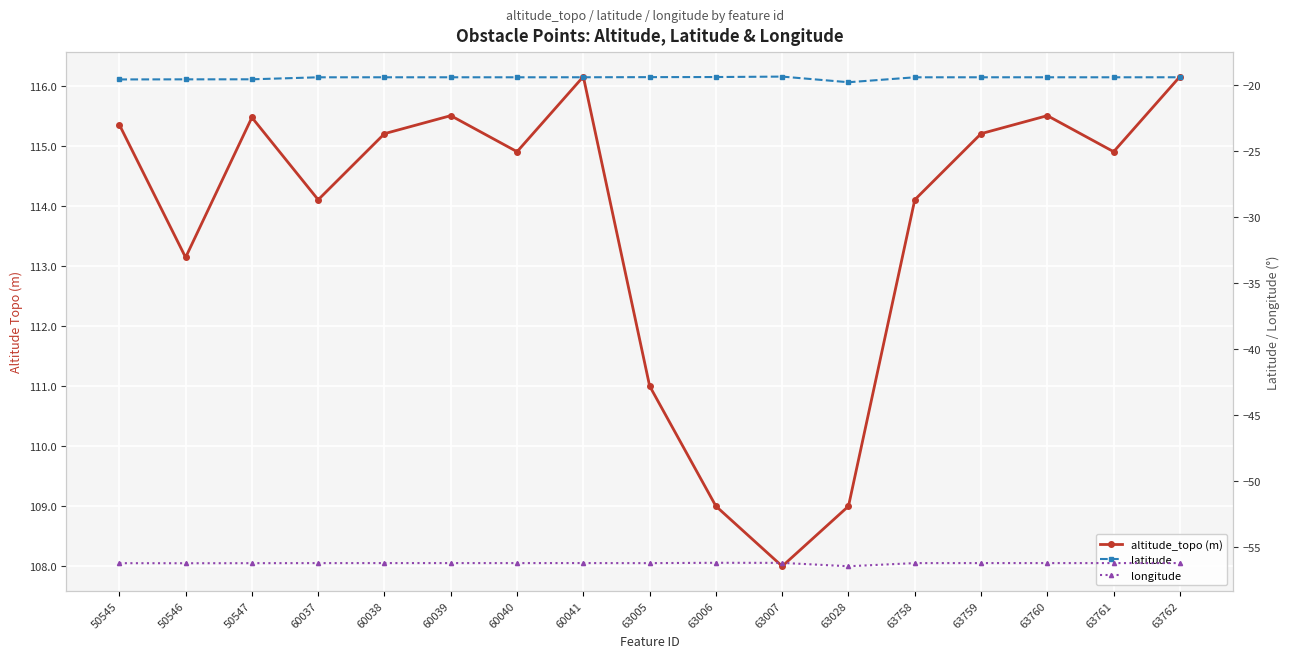

True or false: altitude_topo (m) has a value of 158.2 at 60039.

False